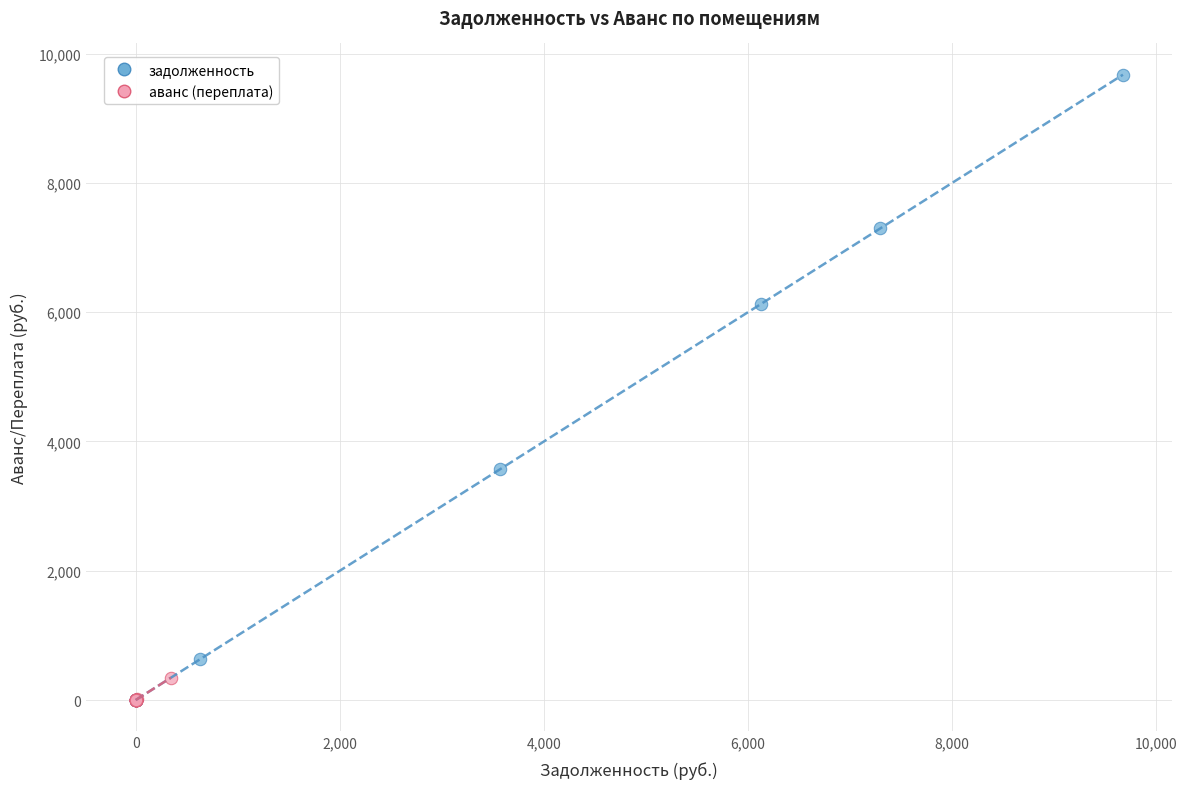

Which series reaches the maximum Y coordinate?

задолженность